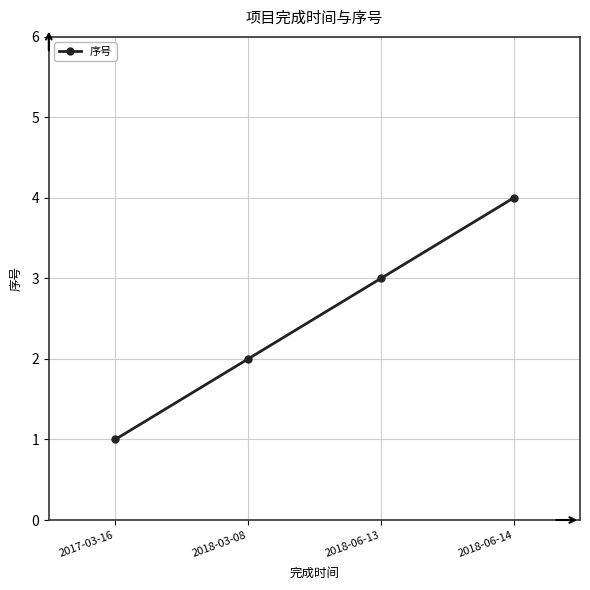

The chart shows a value of 5 at 2018-06-13. True or false?

False